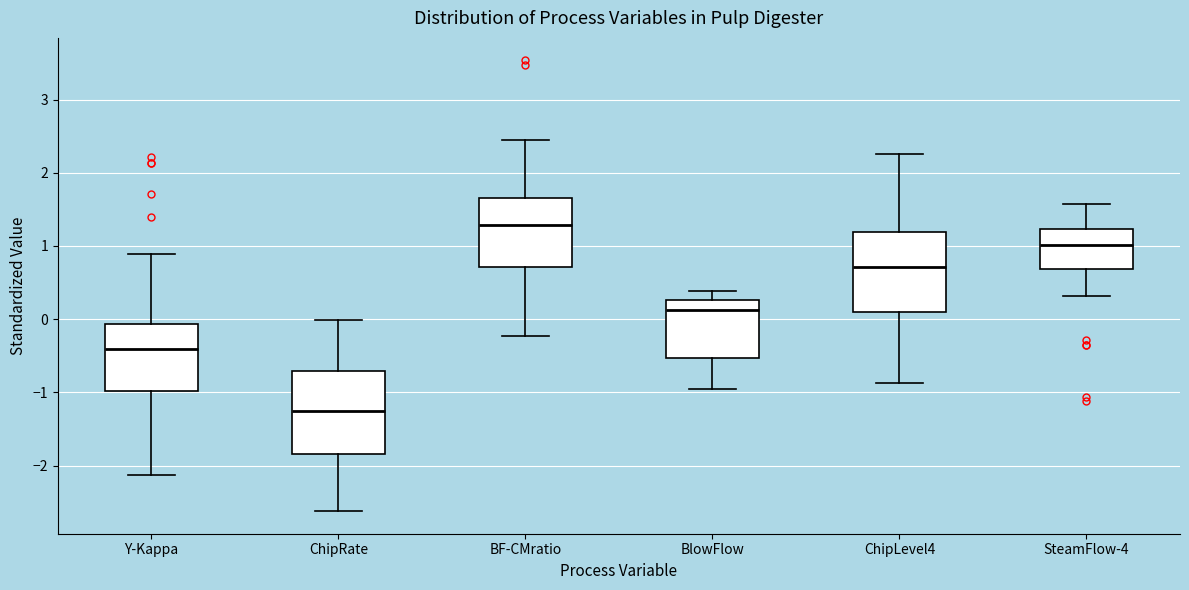

Where does the upper whisker of the box for ChipRate end on the y-axis? The values are not printed on the chart, so give them approximately, as read against the axis.

0.0